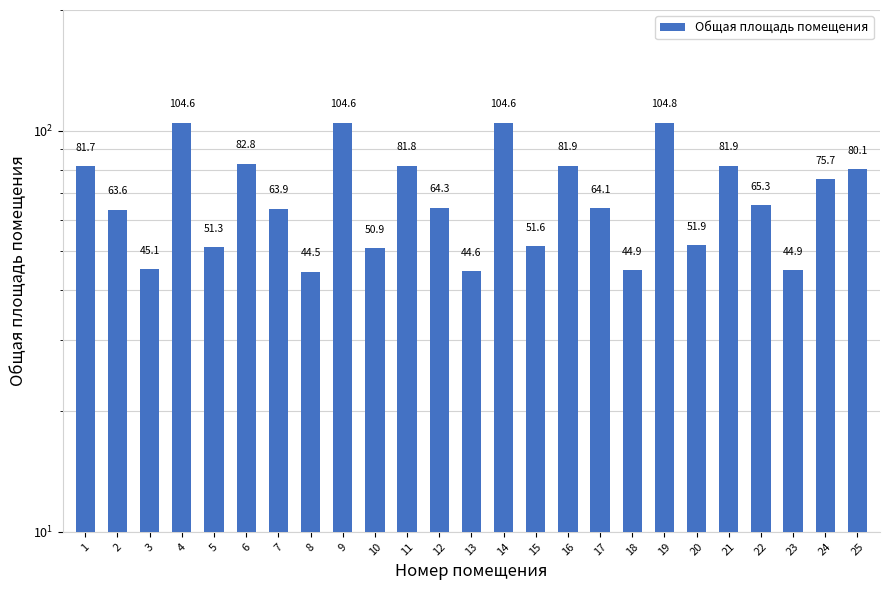

Is it true that the value at 8 is 44.5?

True